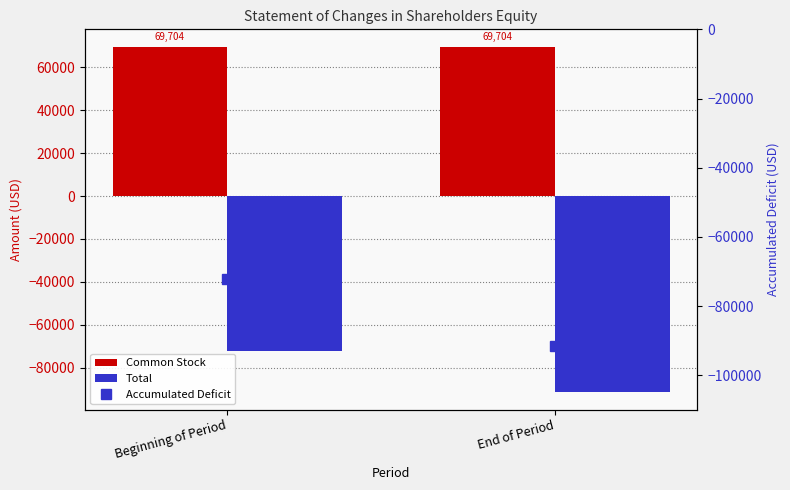

How many series are shown in this chart?

3